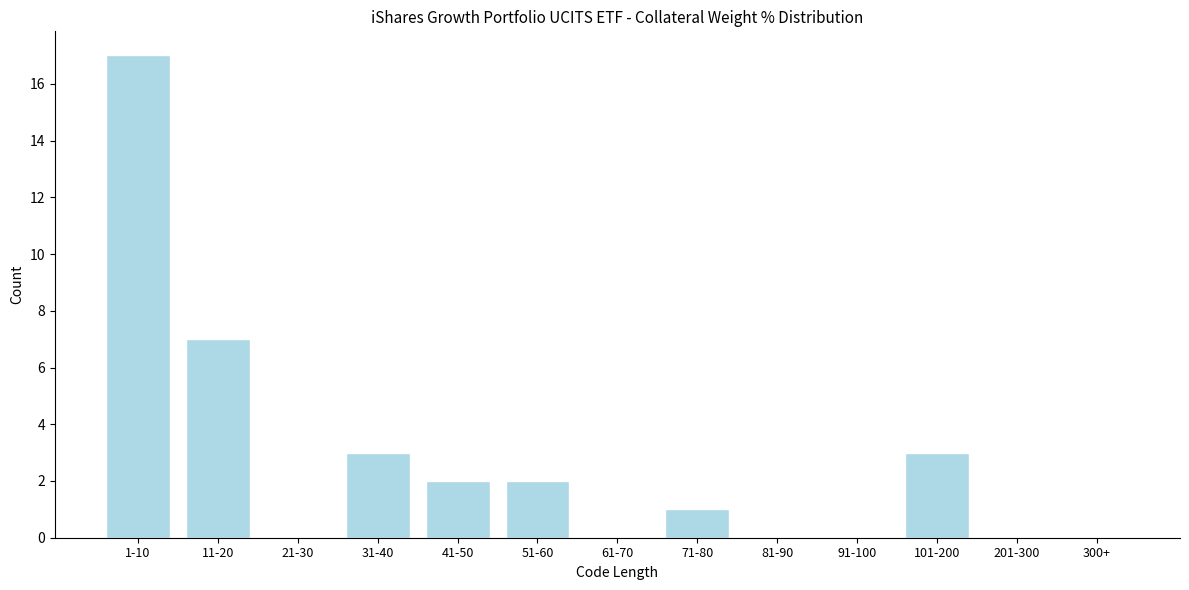

Reading right to left, extract all data points from this chart.

300+=0	201-300=0	101-200=3	91-100=0	81-90=0	71-80=1	61-70=0	51-60=2	41-50=2	31-40=3	21-30=0	11-20=7	1-10=17